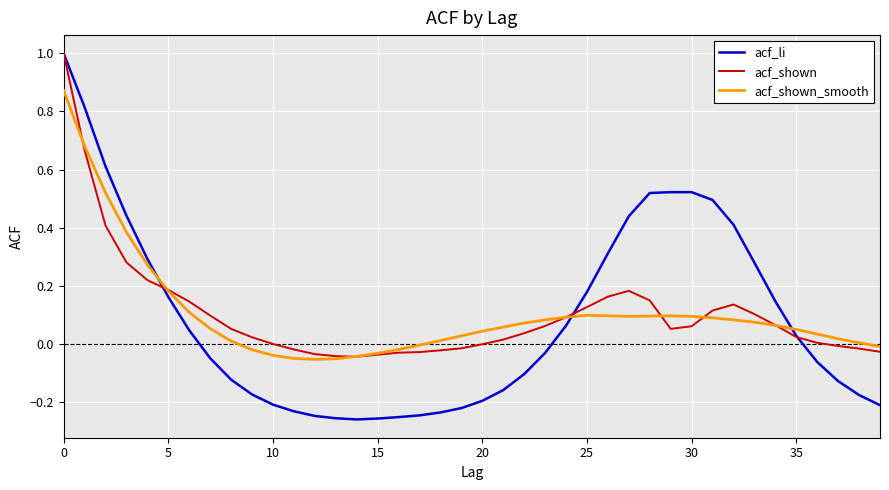

What is the maximum value shown in the chart?

1.0